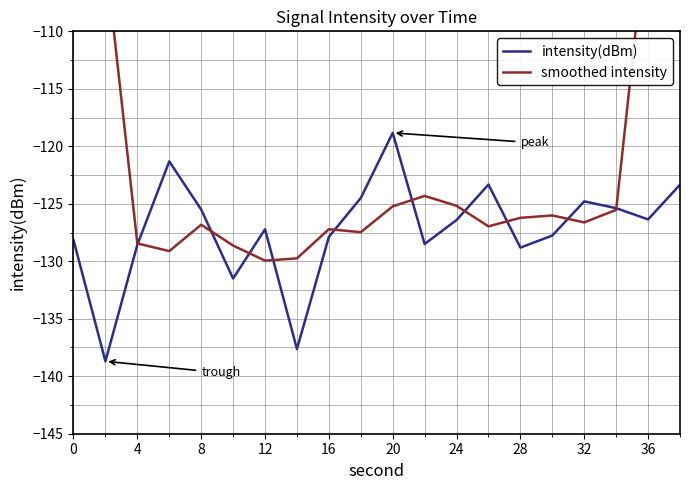

How many data points in intensity(dBm) are less than -126?

12